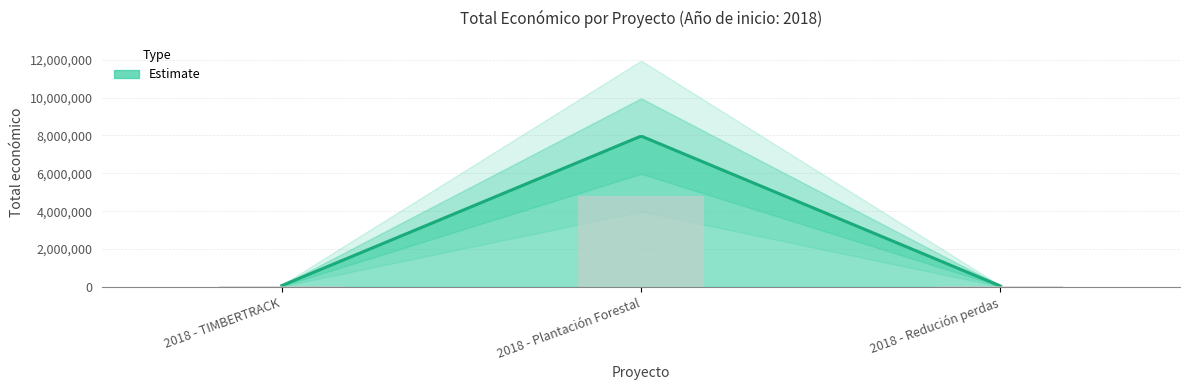

What position from the left is 2018 - TIMBERTRACK?

1